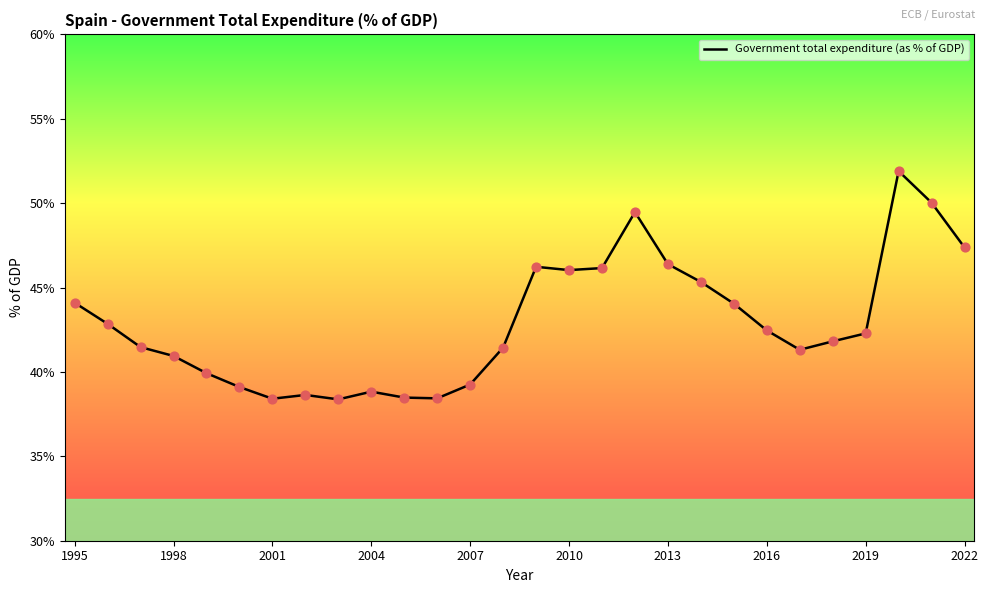

What is the smallest value displayed?

38.4